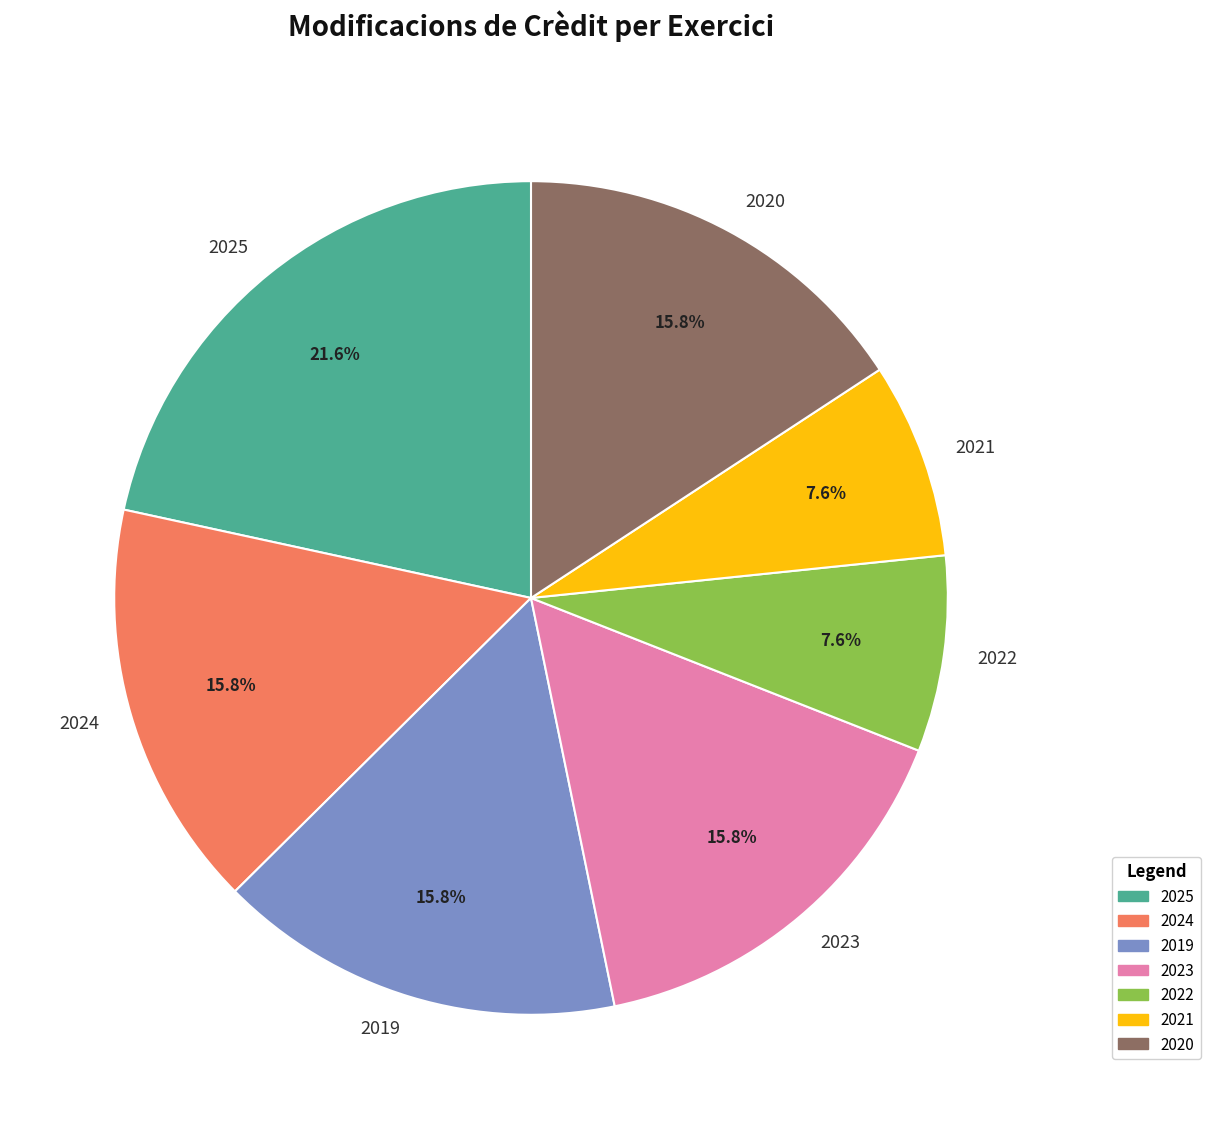

True or false: 2025 accounts for 14% of the total.

False